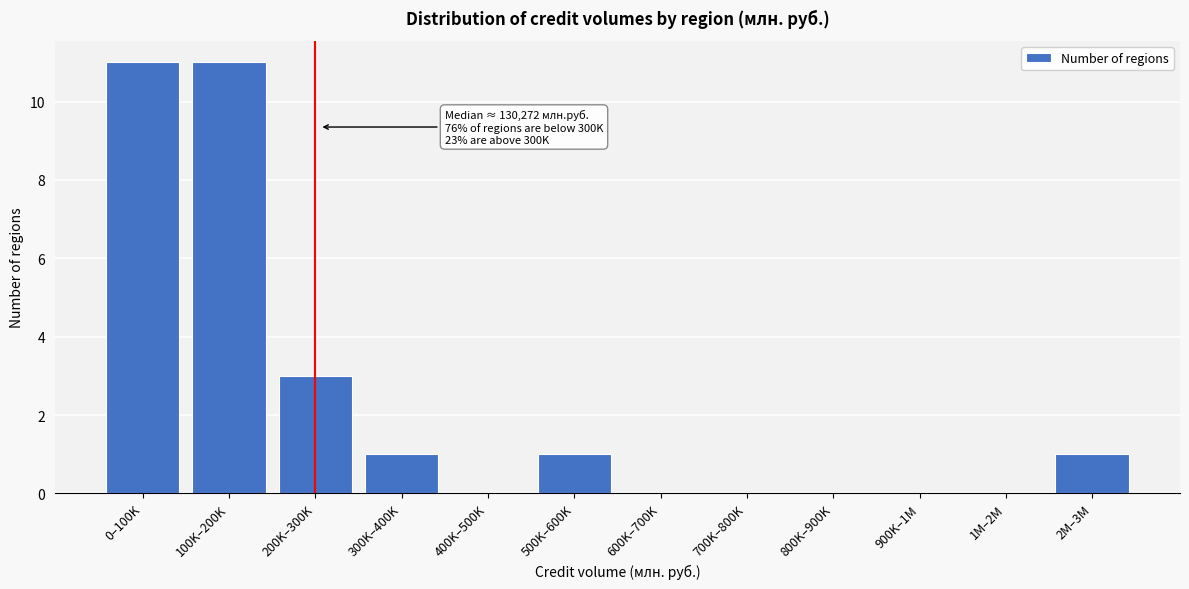

Reading right to left, list all the values displayed in this chart.

2M–3M=1	1M–2M=0	900K–1M=0	800K–900K=0	700K–800K=0	600K–700K=0	500K–600K=1	400K–500K=0	300K–400K=1	200K–300K=3	100K–200K=11	0–100K=11